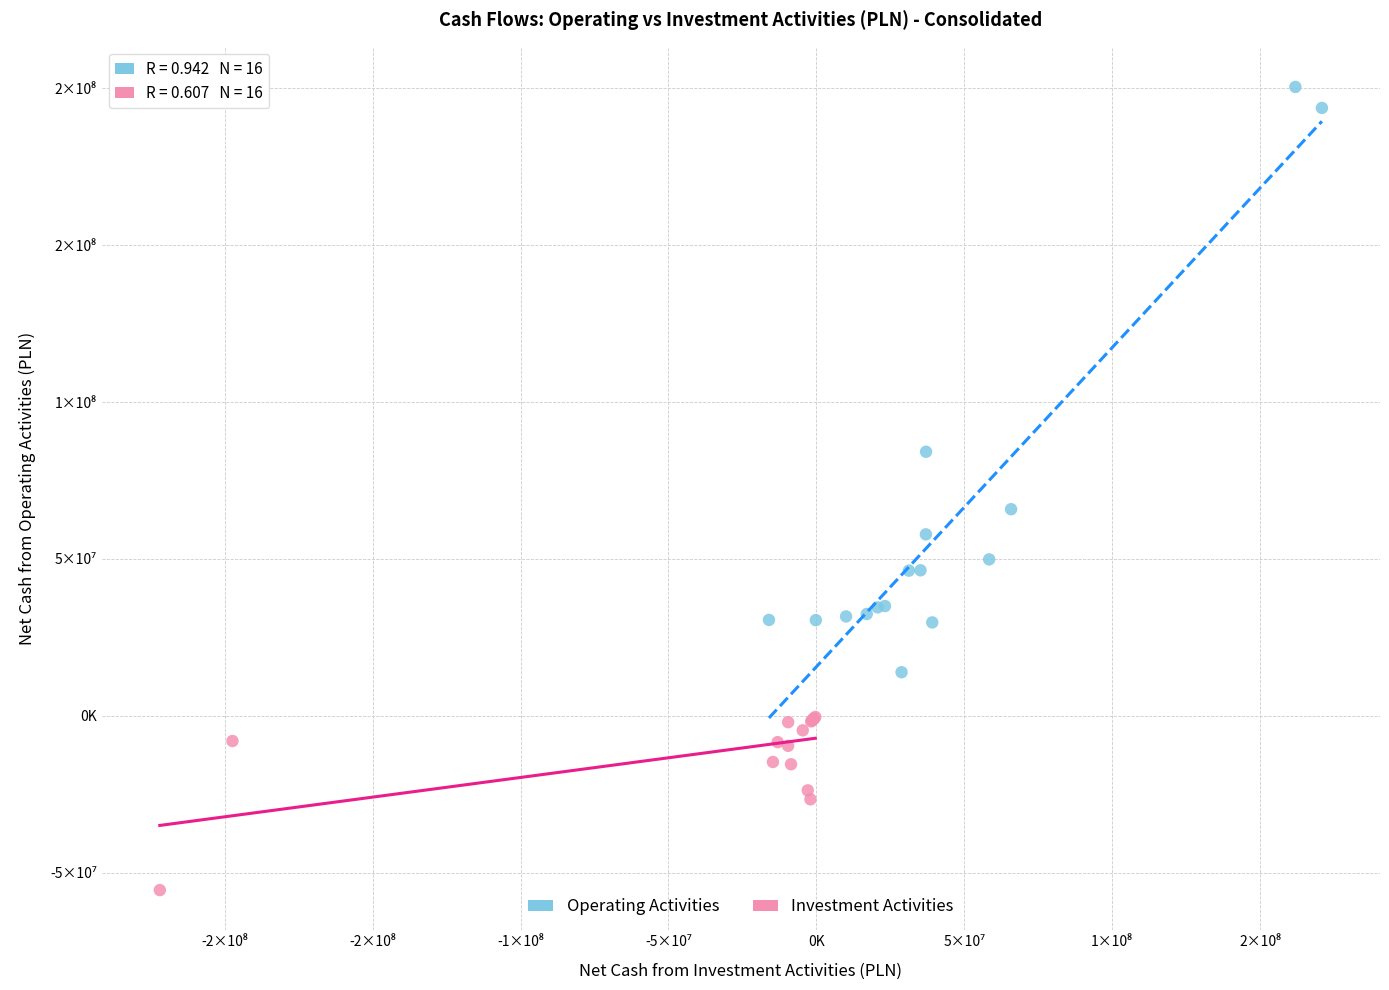

What are all the series names shown in the legend?

Operating Activities, Investment Activities